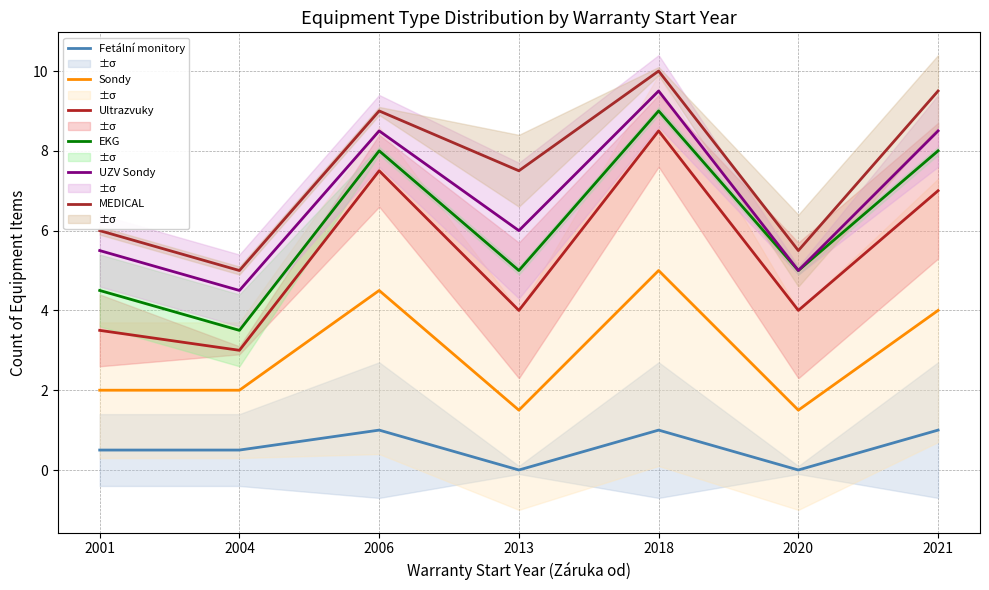

Is it true that MEDICAL equals 7.5 at 2013?

True